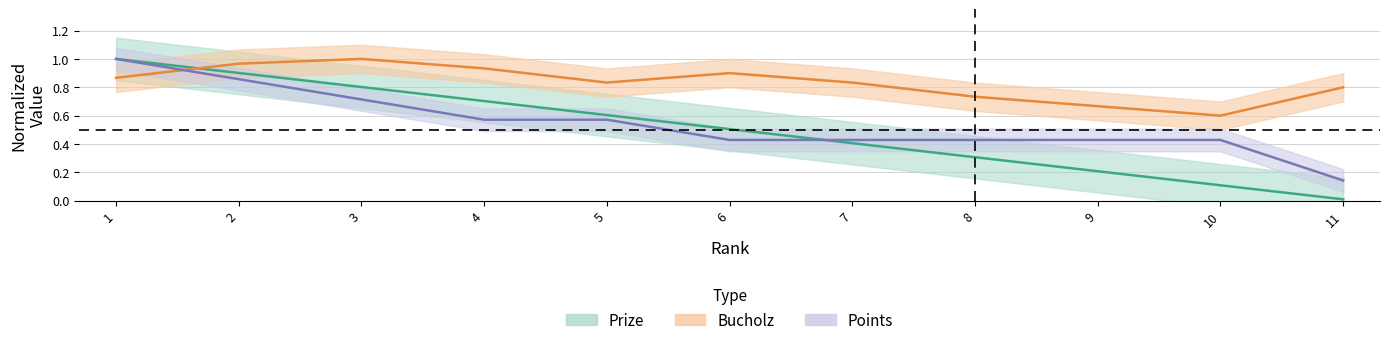

List the series in order of their peak value, highest first.

Prize, Bucholz, Points